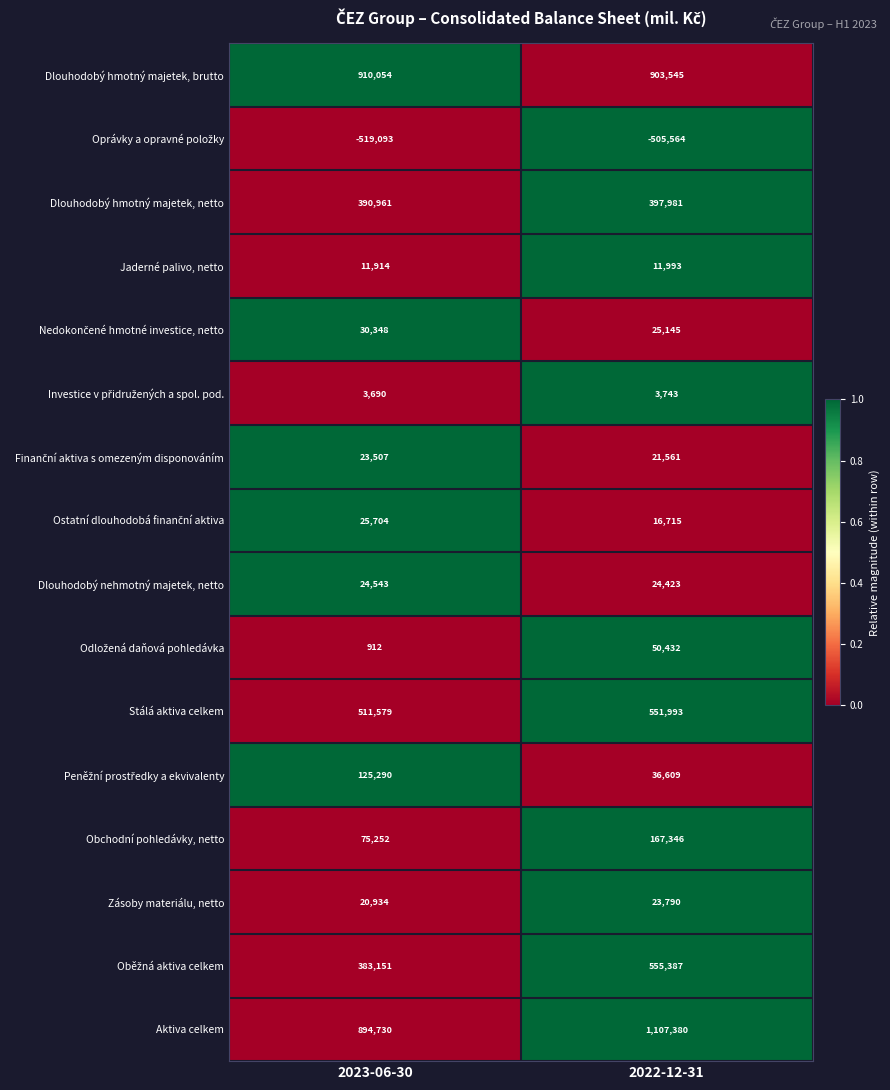

Where is Zásoby materiálu, netto nearest to the value 22362?

2023-06-30